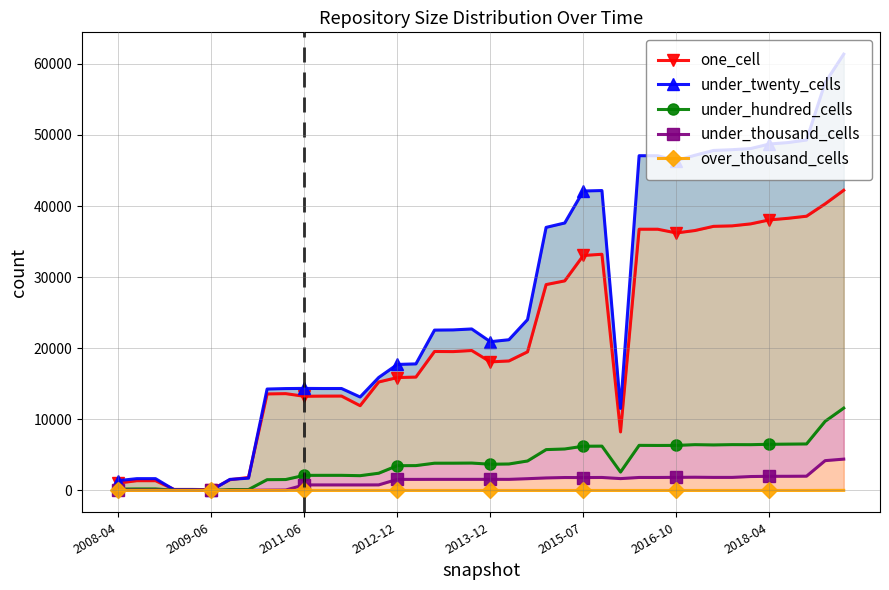

Is it true that over_thousand_cells equals 0 at 17?

True